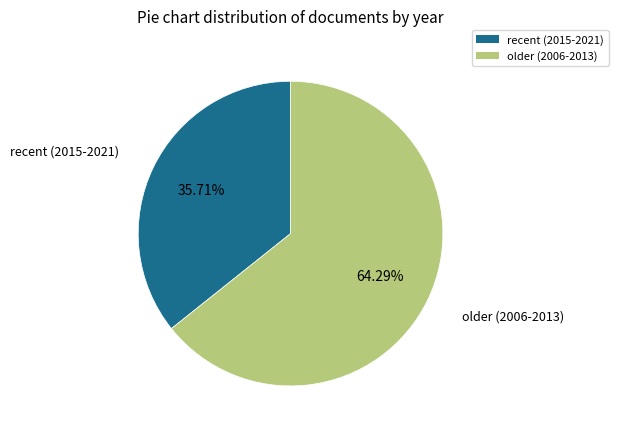

Is there a majority slice in this chart?

Yes